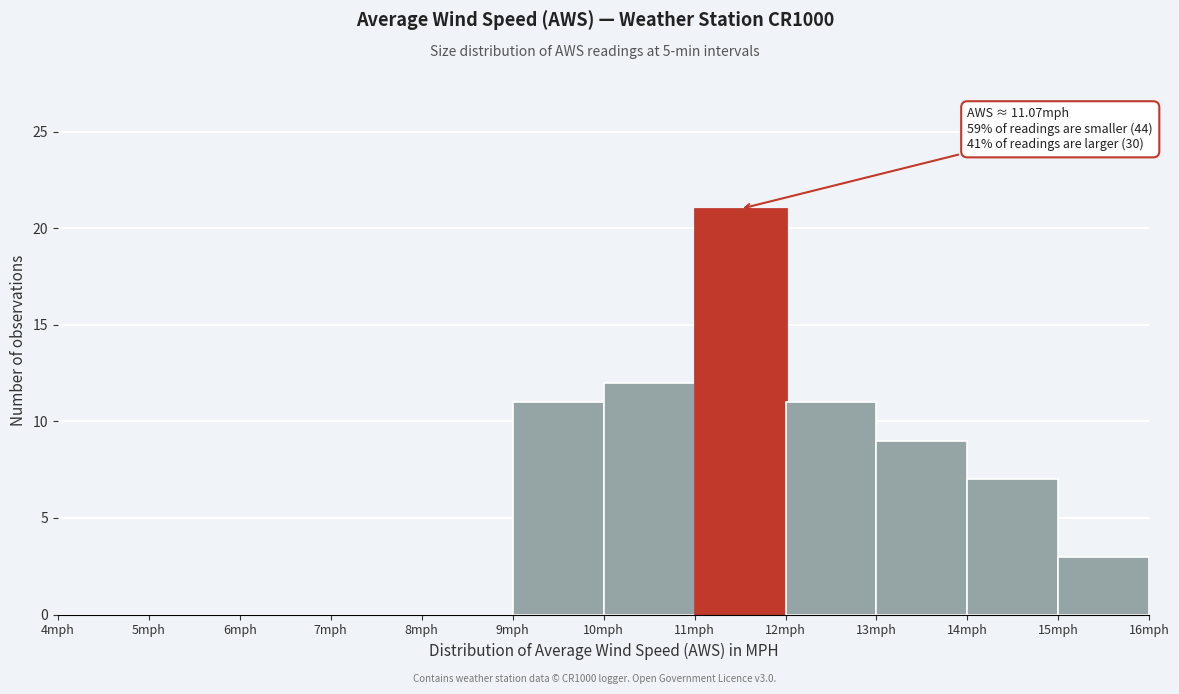

Which range on the x-axis has the tallest bar?

11 to 12